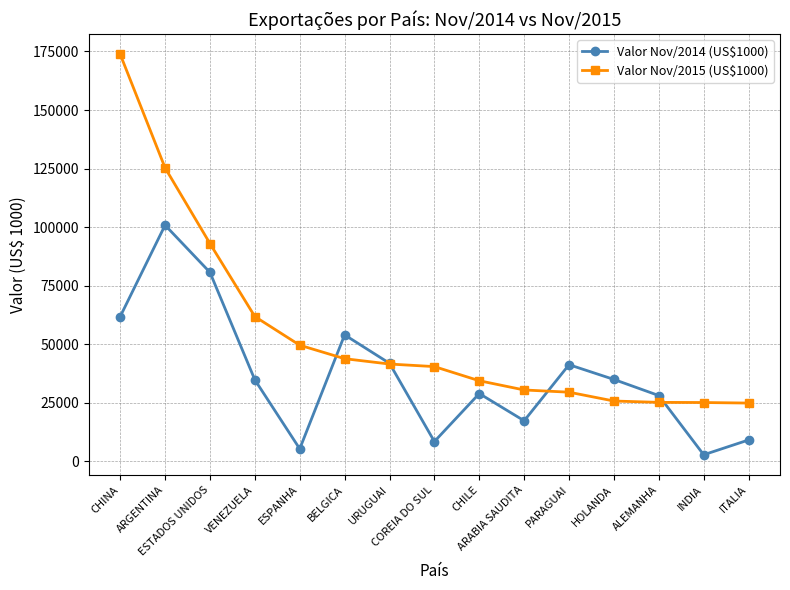

What is the greatest value displayed?

173814.7